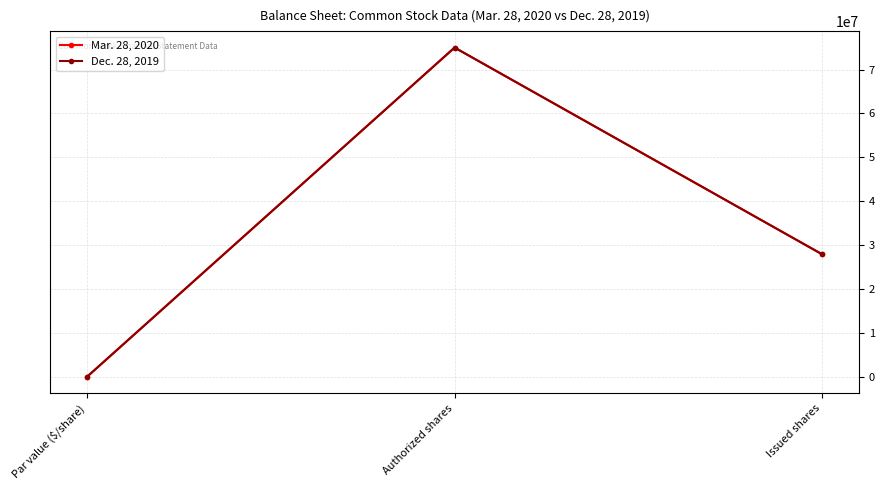

Does the chart have visible grid lines?

Yes